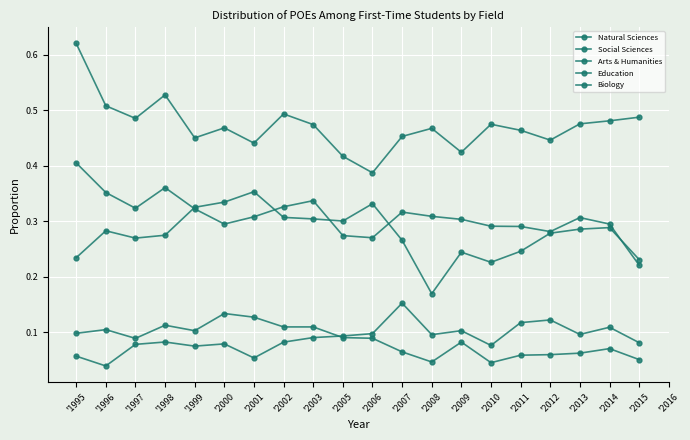

Does the chart have visible grid lines?

Yes